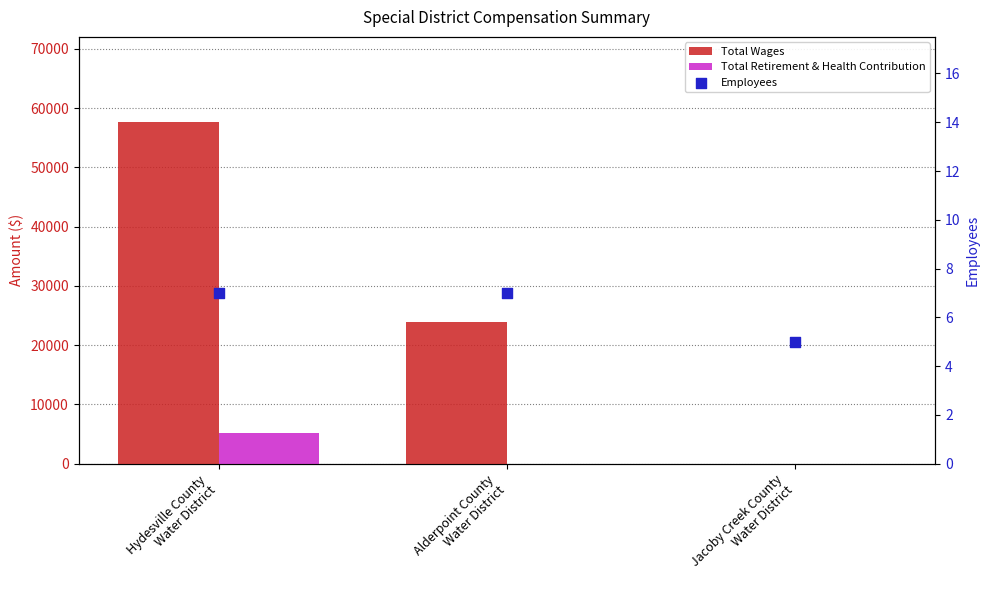

Which series has the widest spread of Y values?

Total Wages